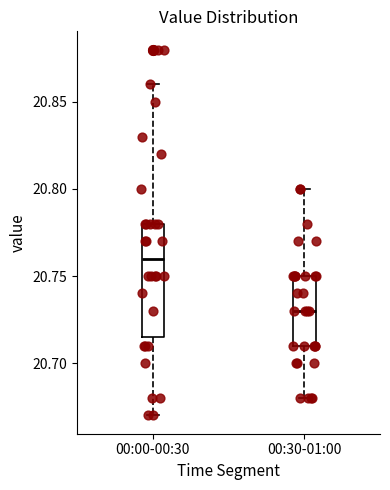

Reading left to right, read every box against the y-axis: the position of its median line, the range the box covers, and the ends of its whiskers. The values are not printed on the chart, so give them approximately, as read against the axis.

00:00-00:30: median 20.760, box 20.715 to 20.780, whiskers 20.670 to 20.860
00:30-01:00: median 20.730, box 20.710 to 20.750, whiskers 20.680 to 20.800